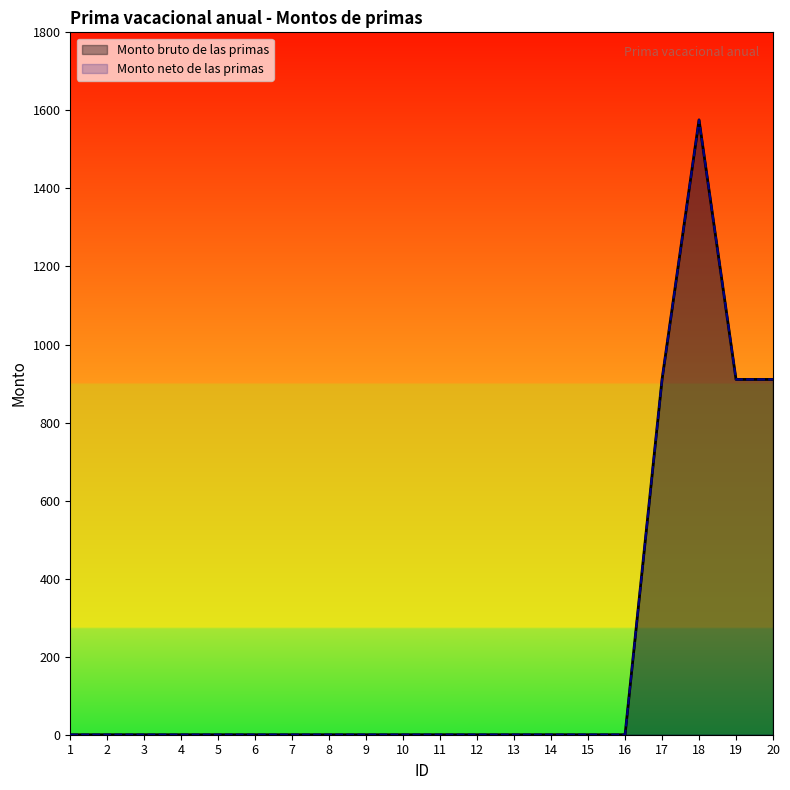

Which has a higher value, 16 or 6?

16